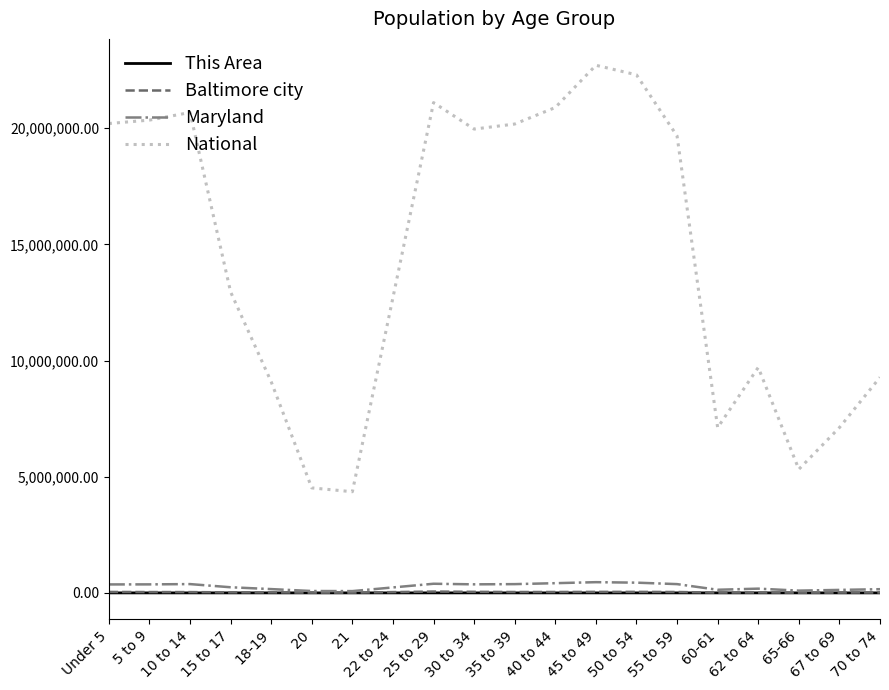

True or false: National and Baltimore city cross at least once.

False